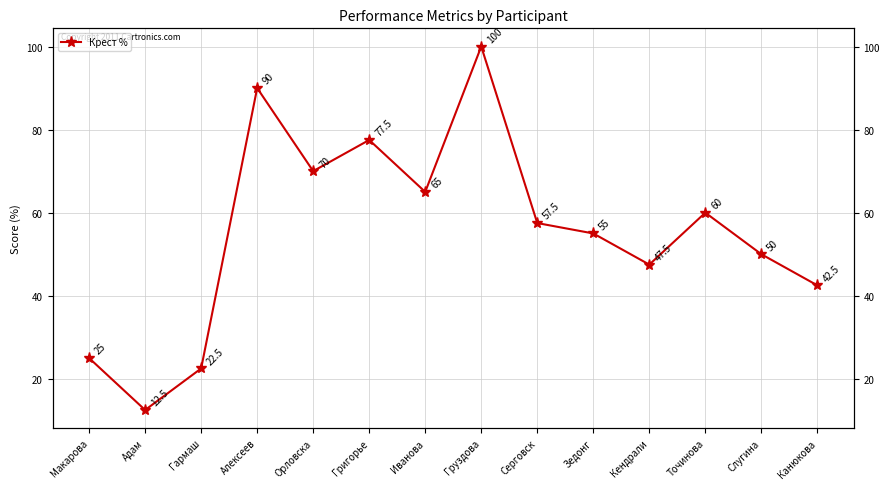

How many interior local valleys (lower than both neighbors) does the data have?

4